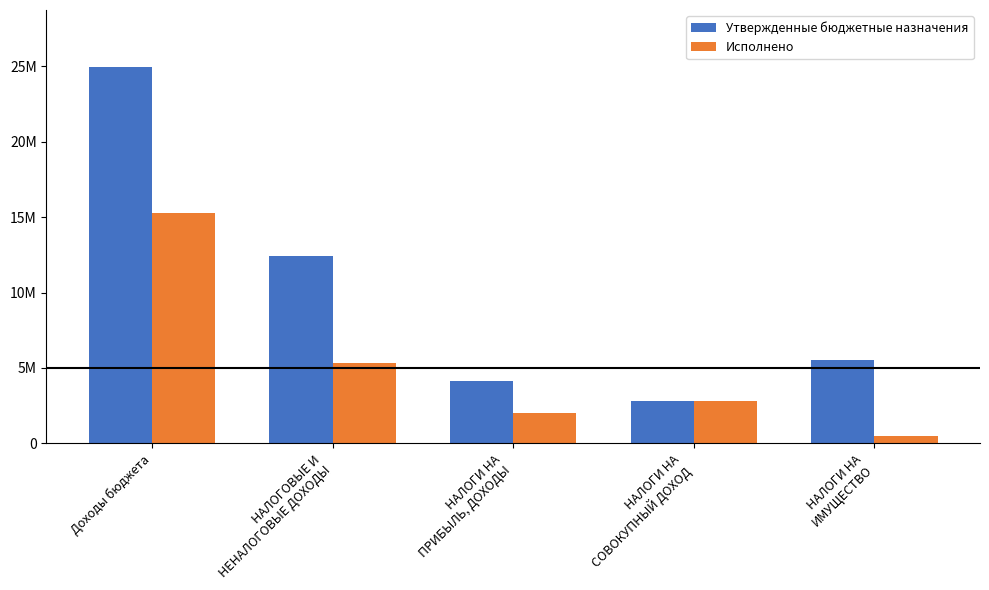

What are all the series names shown in the legend?

Утвержденные бюджетные назначения, Исполнено